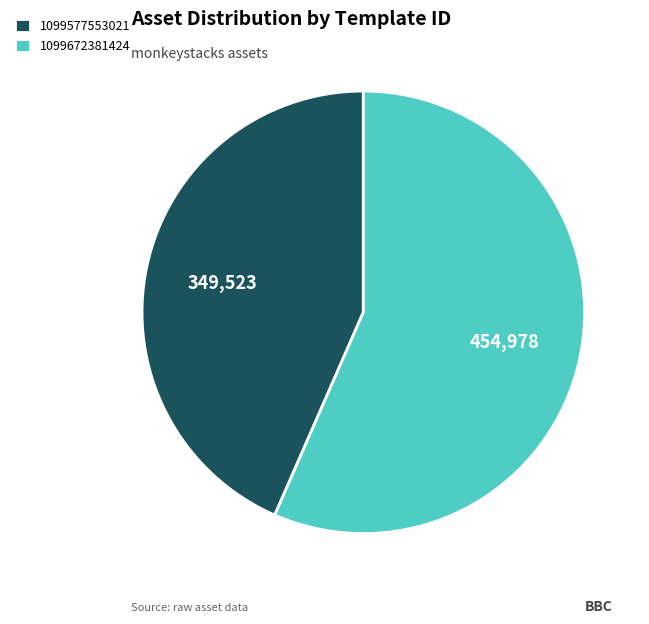

What is the smallest slice in the pie chart?

1099577553021